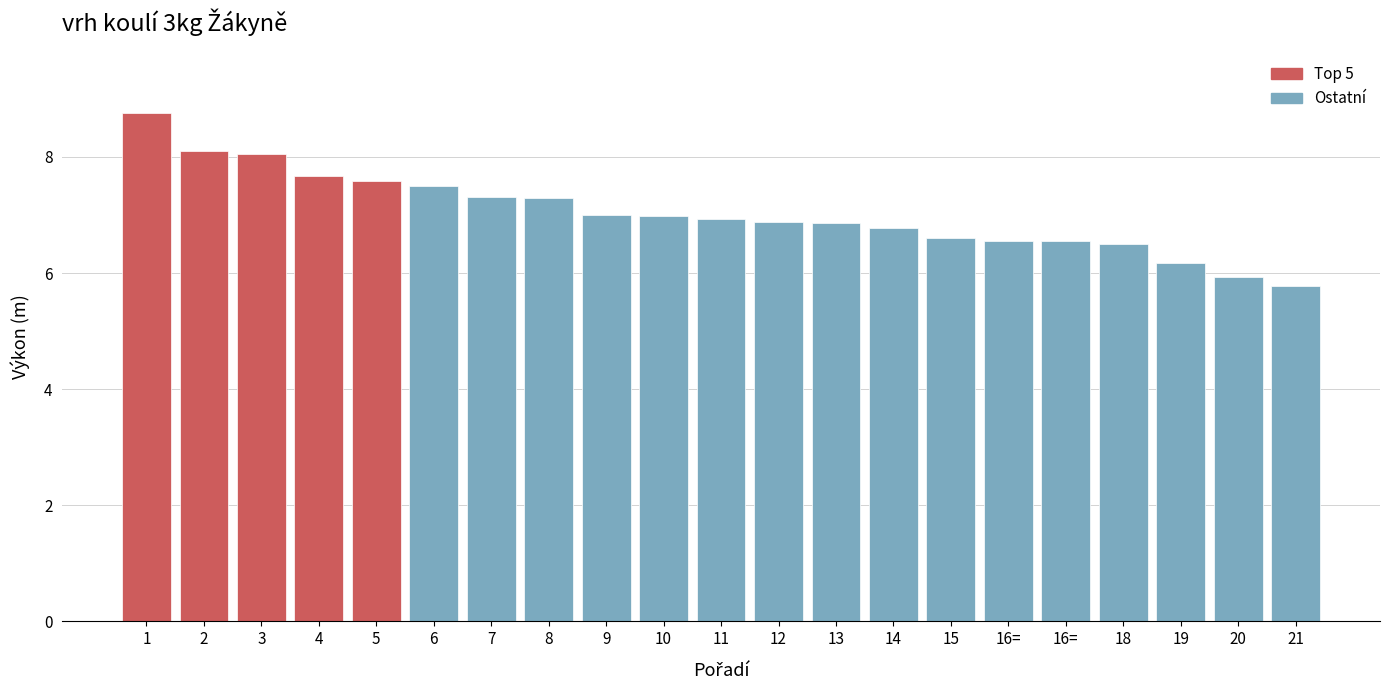

Does the chart contain any negative values?

No